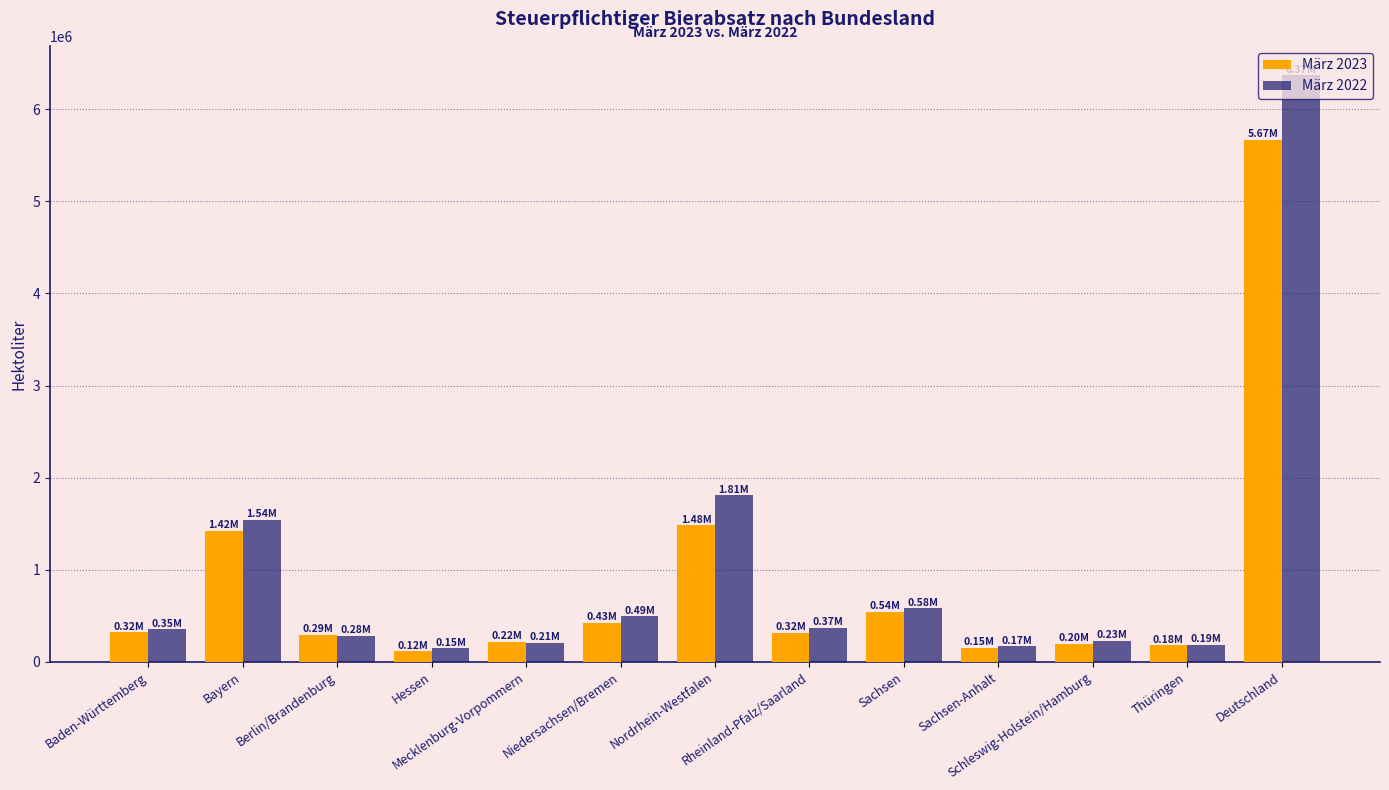

How many values in the März 2022 series are below 353884?

6